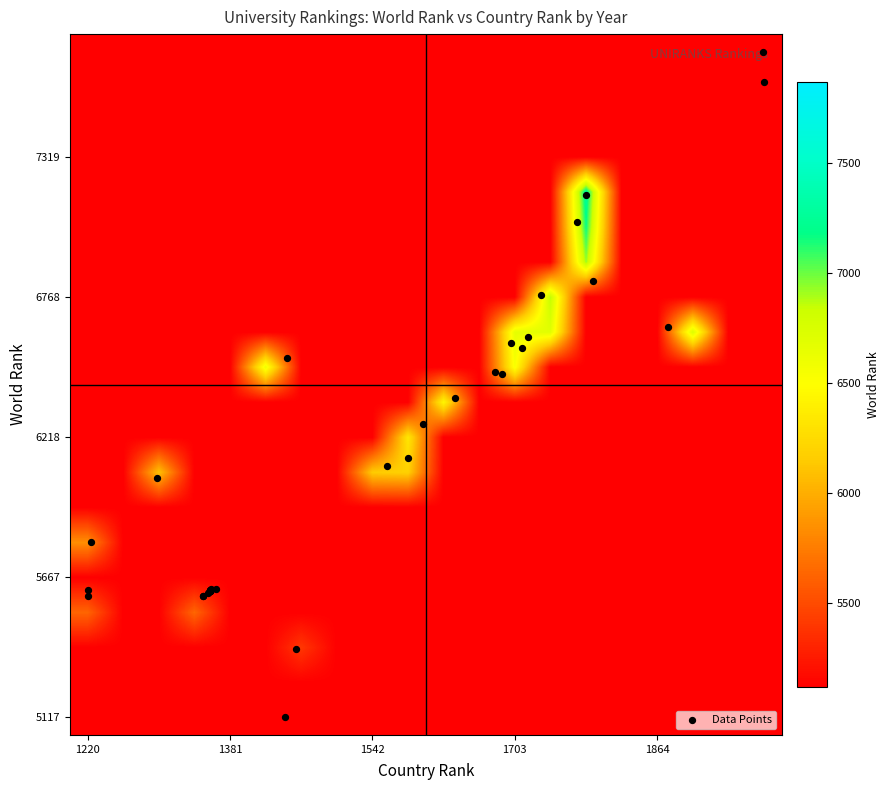

Which category has the lowest value across all series?

country_rank